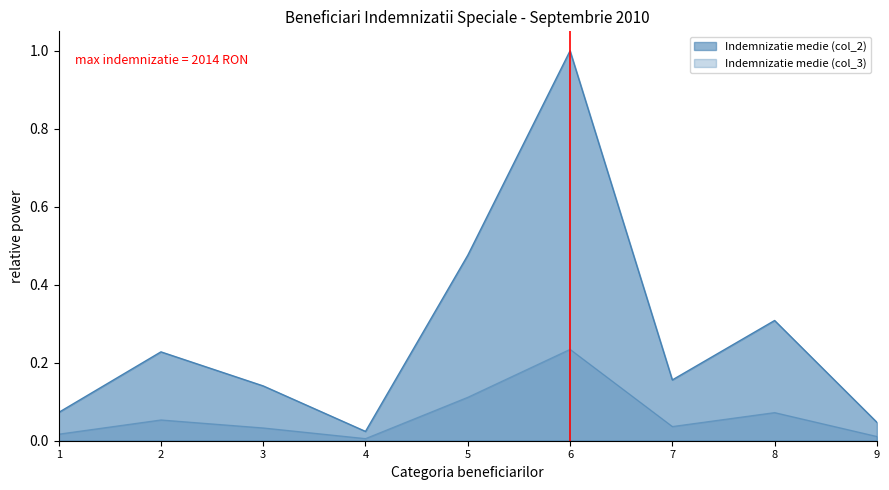

The value of Indemnizatie medie (col_3) at 1 is 0.0. True or false?

False